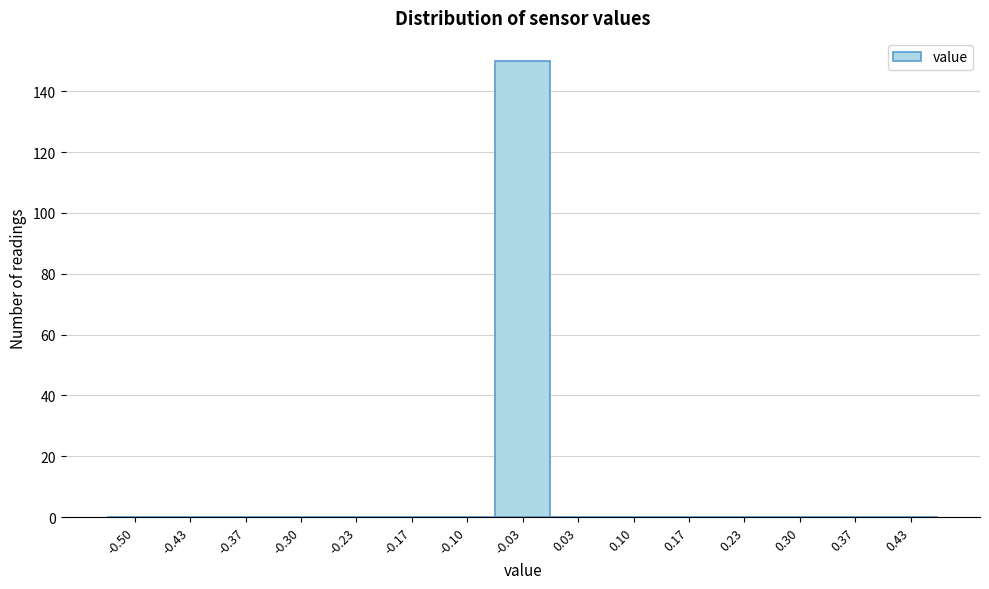

Reading left to right, what are all the values shown in this chart?

-0.50=0	-0.43=0	-0.37=0	-0.30=0	-0.23=0	-0.17=0	-0.10=0	-0.03=150	0.03=0	0.10=0	0.17=0	0.23=0	0.30=0	0.37=0	0.43=0